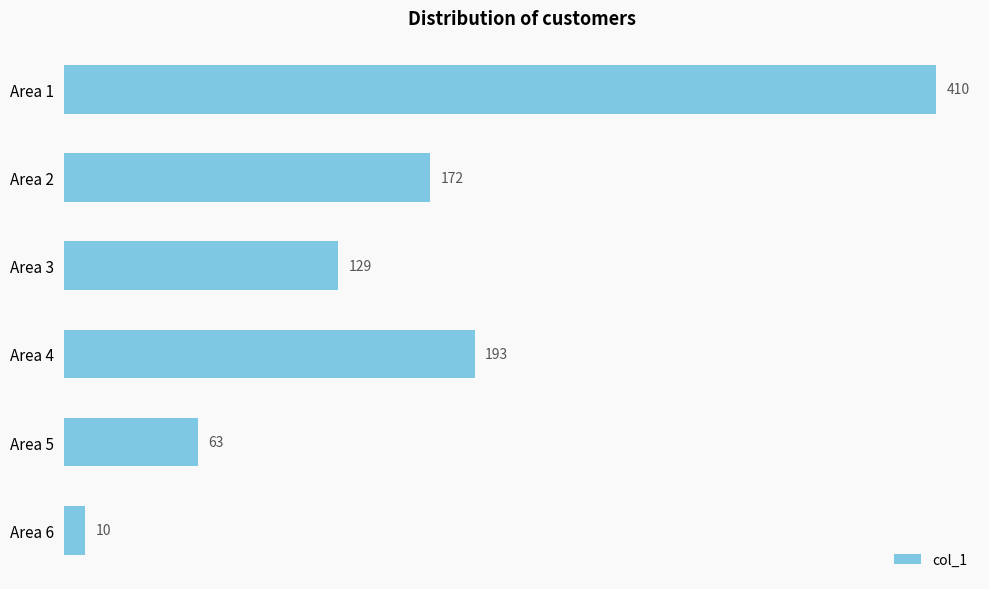

What is the greatest value displayed?

410